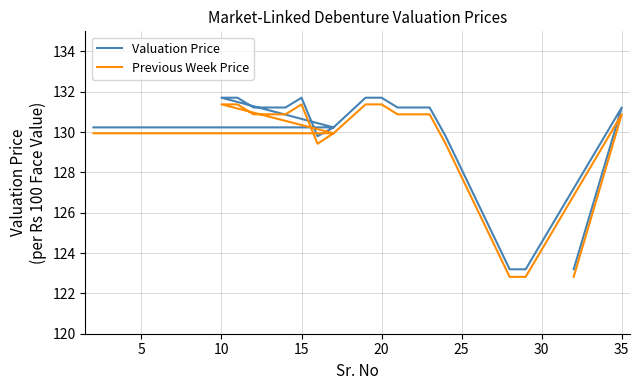

How many lines are shown in the chart?

2